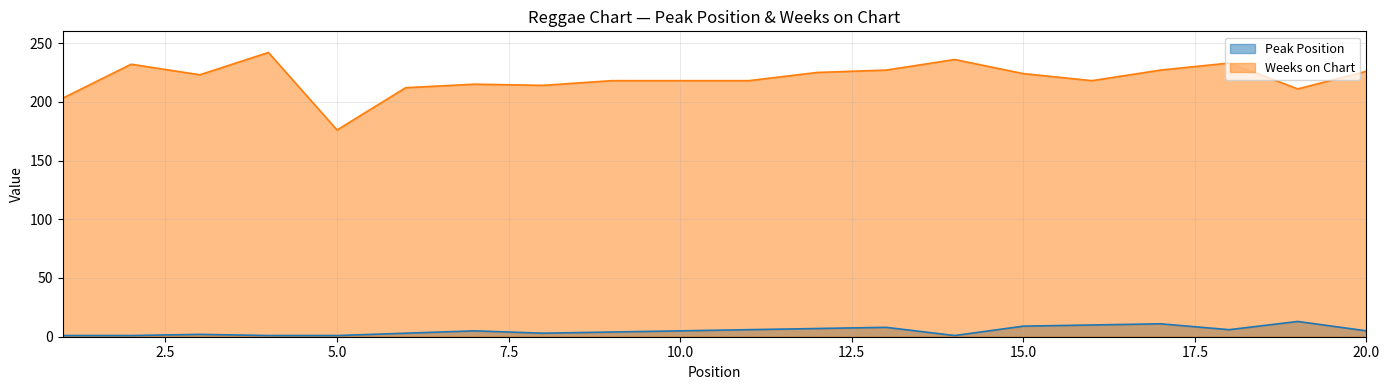

Reading left to right, transcribe all the data shown in this chart.

Peak Position: 1	1	2	1	1	3	5	3	4	5	6	7	8	1	9	10	11	6	13	5
Weeks on Chart: 203	232	223	242	176	212	215	214	218	218	218	225	227	236	224	218	227	233	211	226